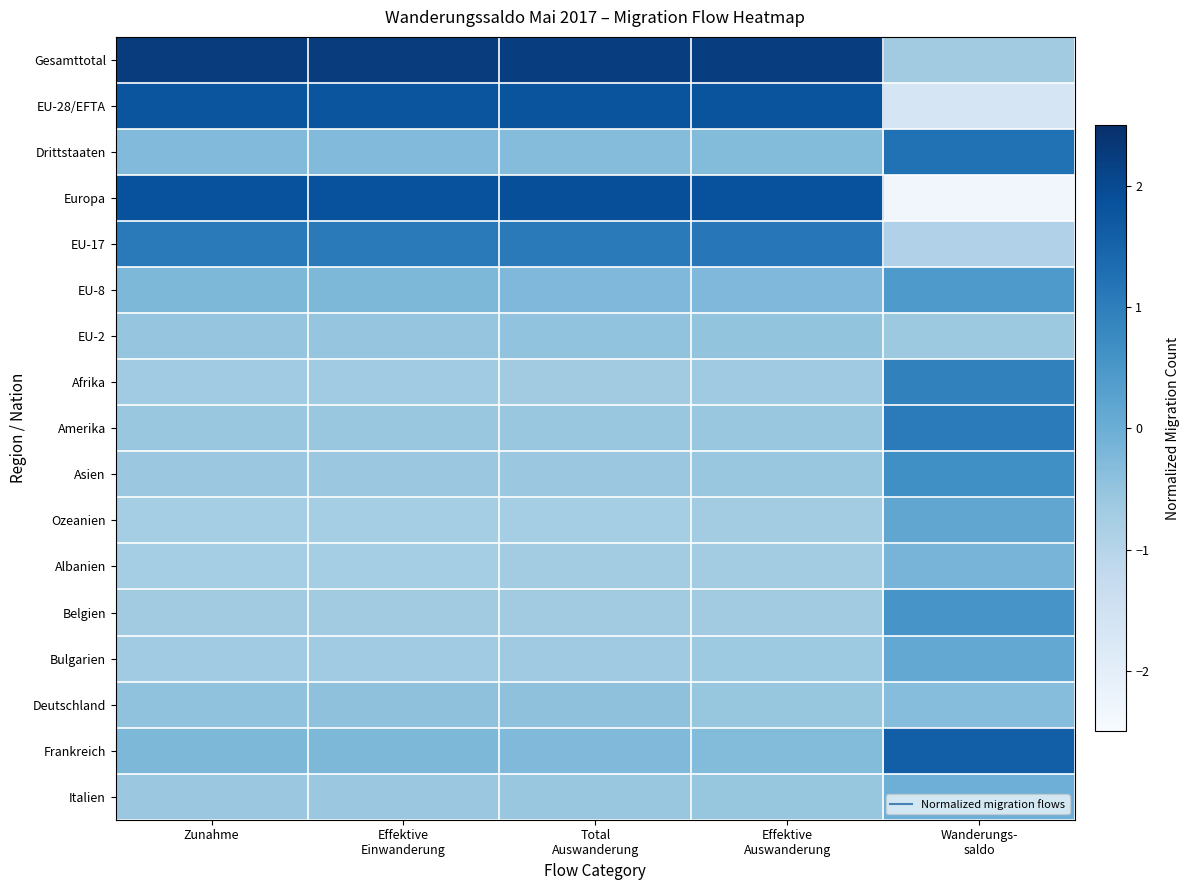

How many series are shown in this chart?

17